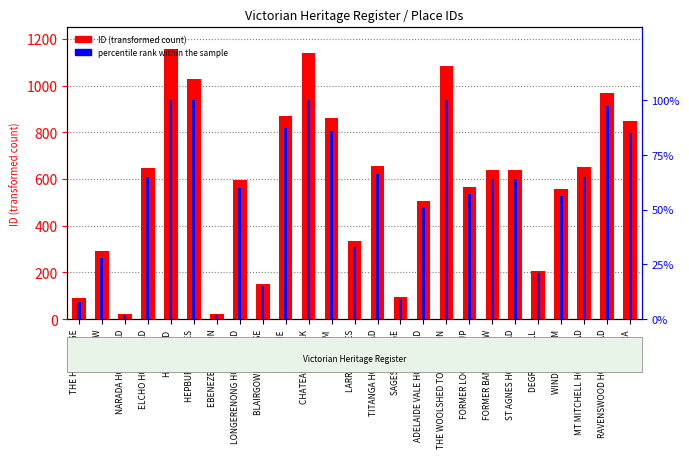

What is the value of the ID (transformed count) bar at the 7th from the left?

22